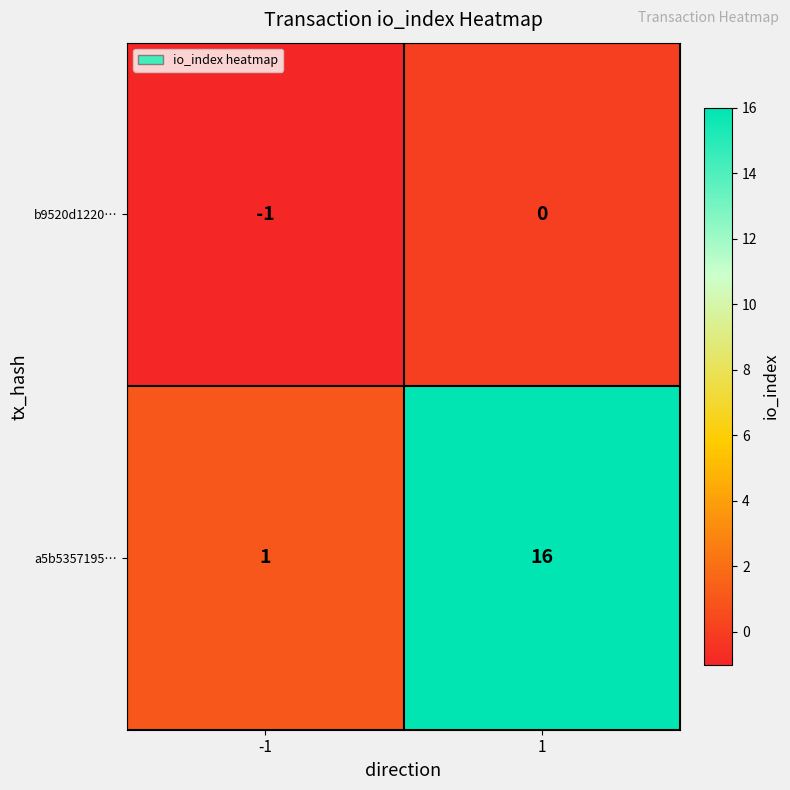

List the series in order of their overall mean, lowest first.

b9520d1220…, a5b5357195…